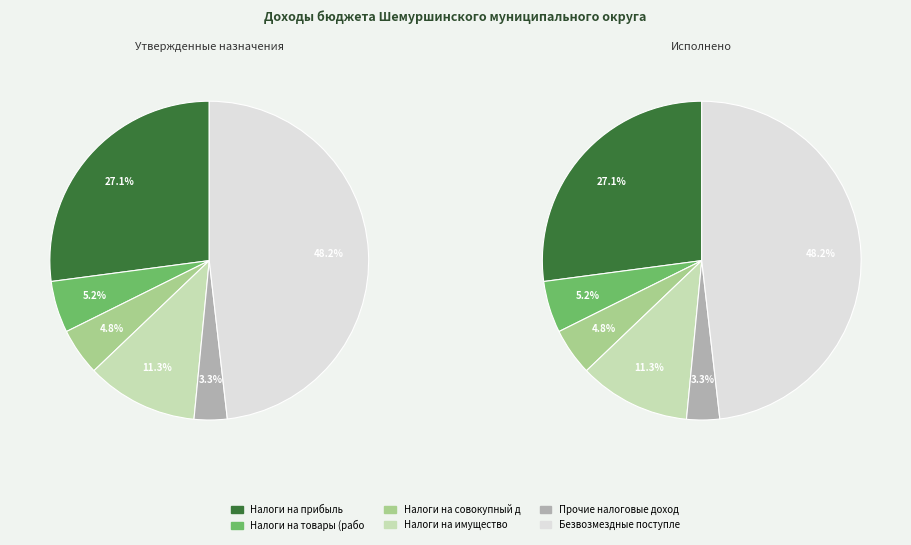

To the nearest percent, what is the difference between the Прочие налоговые доходы and Налоги на имущество slice percentages?

8%